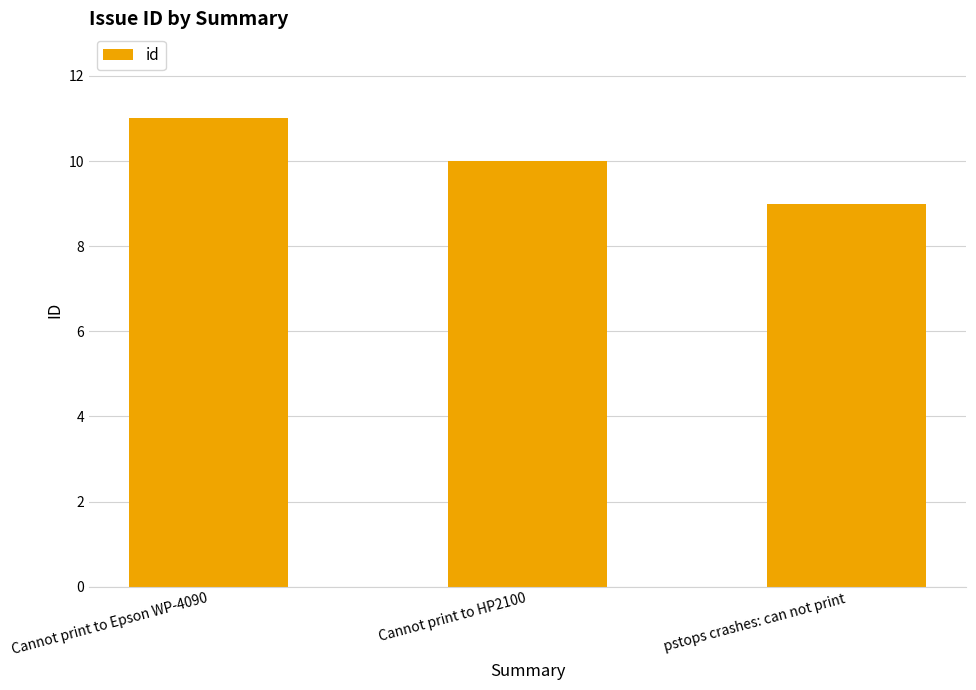

How many bars are there in total?

3